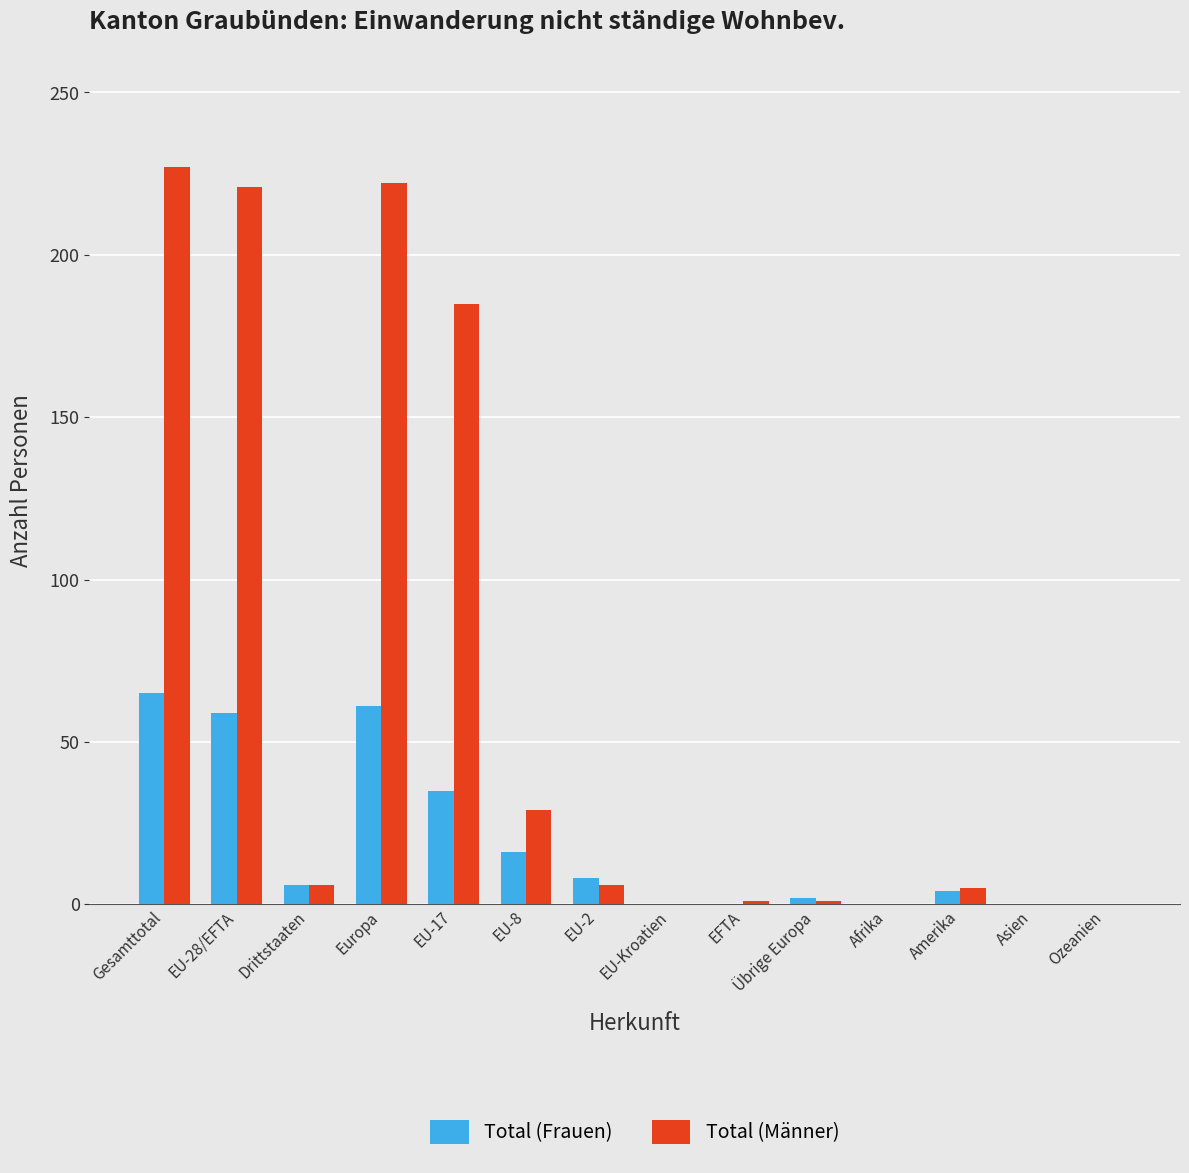

Which series has the largest total across all categories?

Total (Männer)